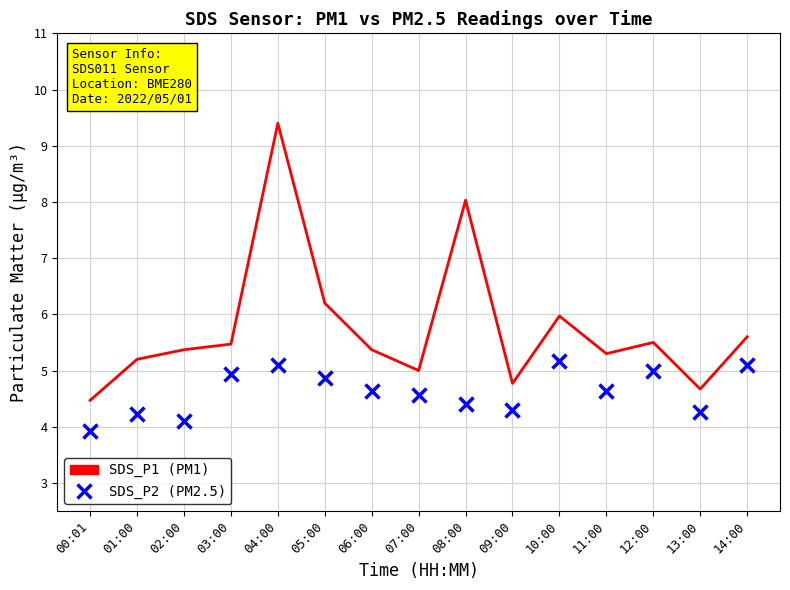

What is the spread (max minus min) of values at 14:00?

0.5